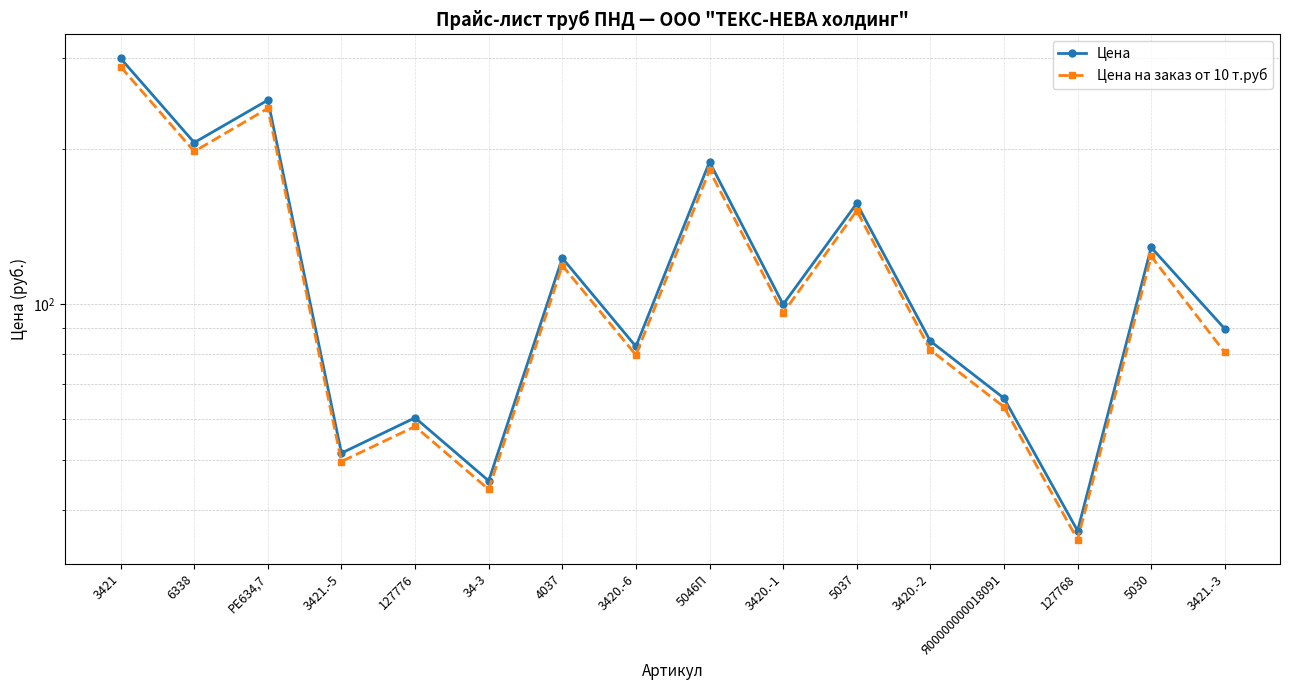

Between 127776 and 3421.-3, which series saw the biggest shift?

Цена